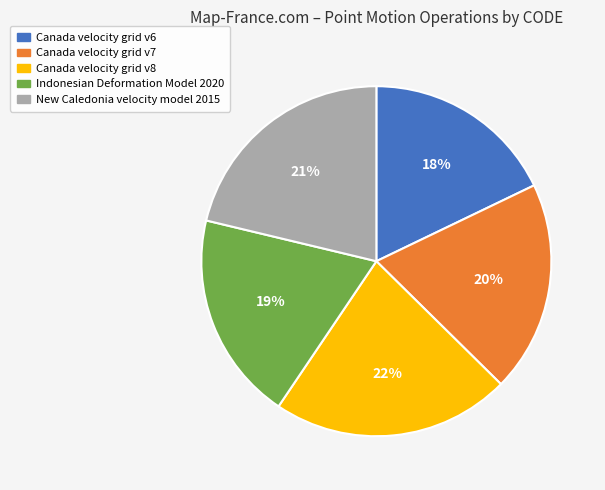

Is it true that Canada velocity grid v6 is 18% of the pie?

True